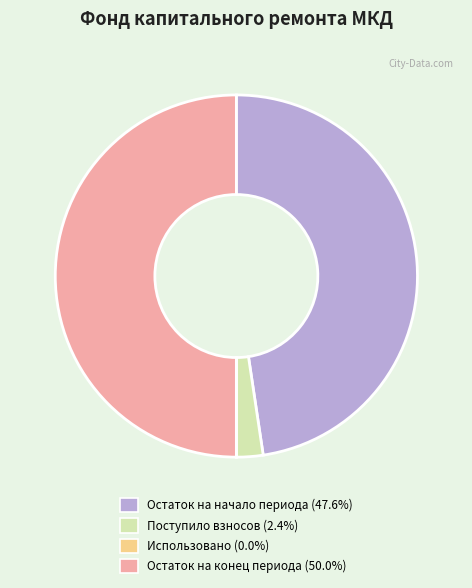

Do Остаток на начало периода (47.6%) and Остаток на конец периода (50.0%) together represent more than half of the pie?

Yes